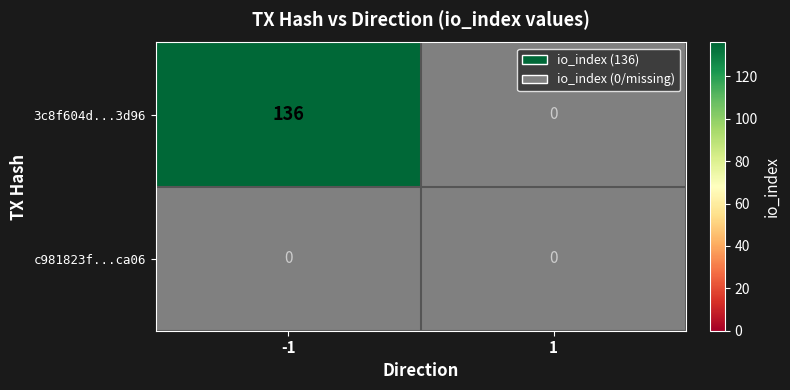

How many data points does each series have?

2